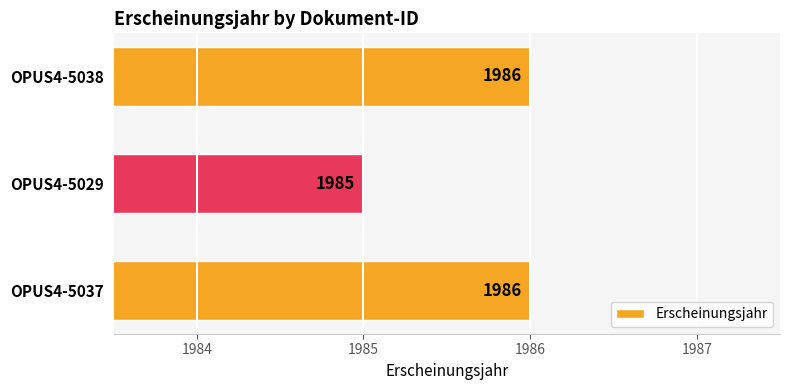

Reading bottom to top, what are all the values shown in this chart?

1986	1985	1986